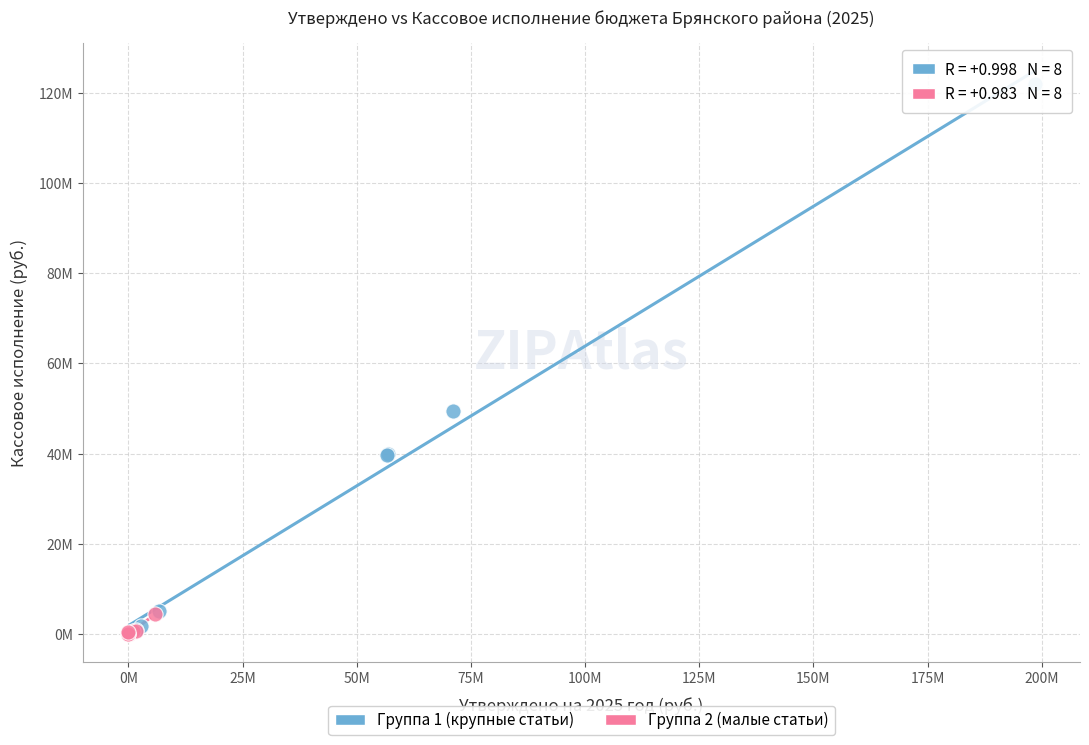

What are all the series names shown in the legend?

Группа 1 (крупные статьи), Группа 2 (малые статьи)